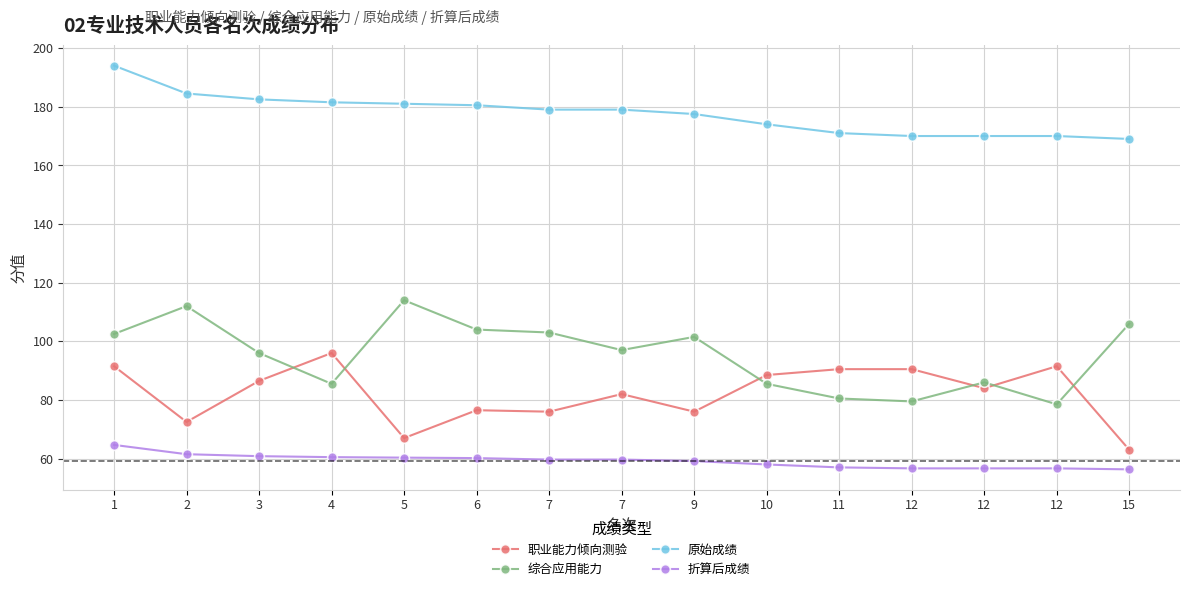

Is it true that 综合应用能力 equals 33.3 at 7?

False